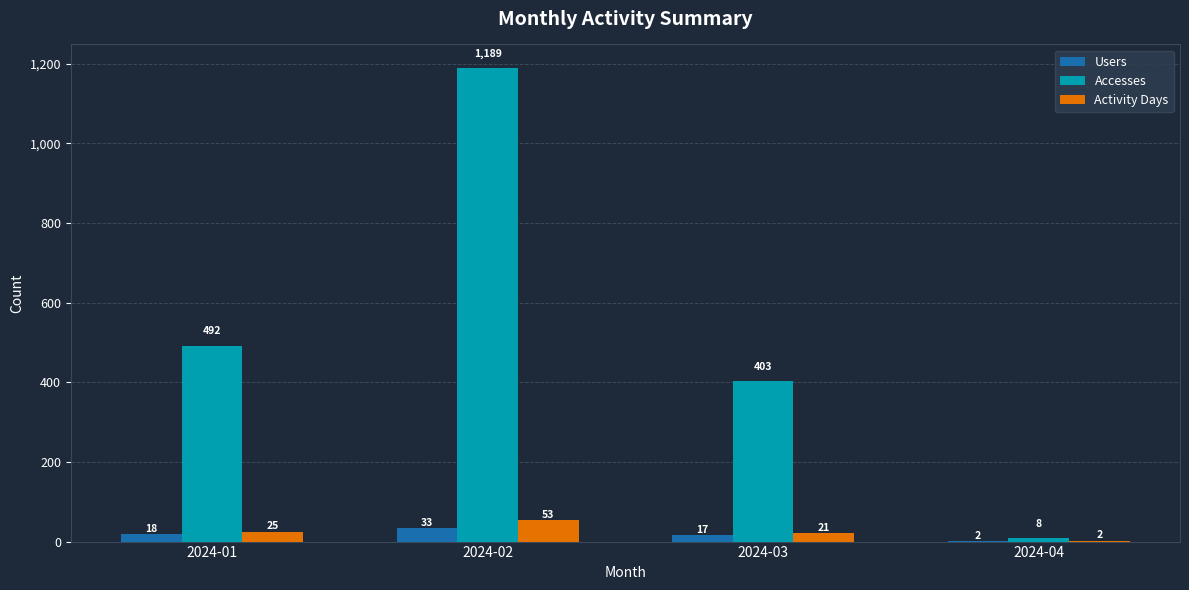

What is the sum of the Users values at 2024-04 and 2024-03?

19